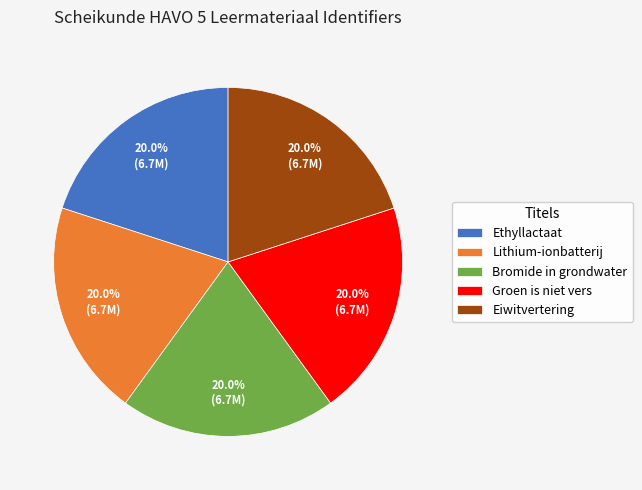

What is the total percentage of Lithium-ionbatterij and Bromide in grondwater?

40.0%